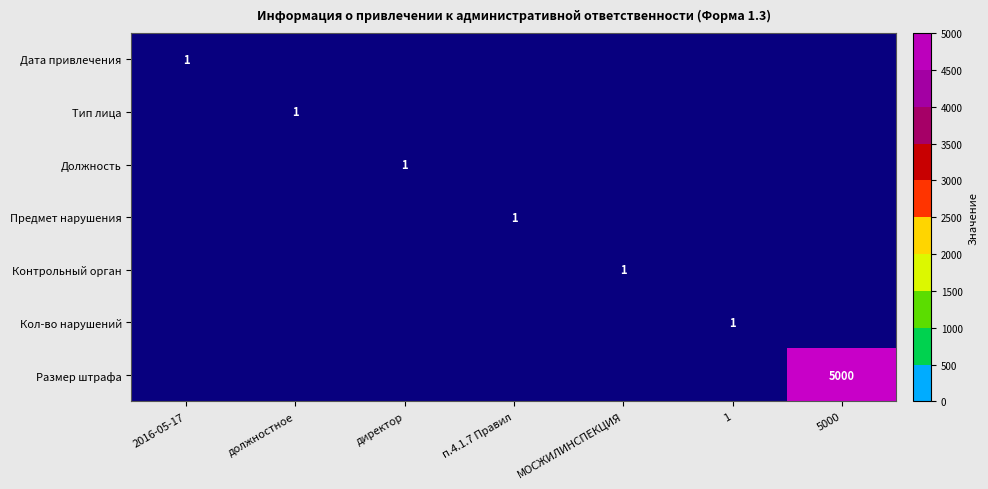

What is the difference between the highest and lowest values at МОСЖИЛИНСПЕКЦИЯ?

1